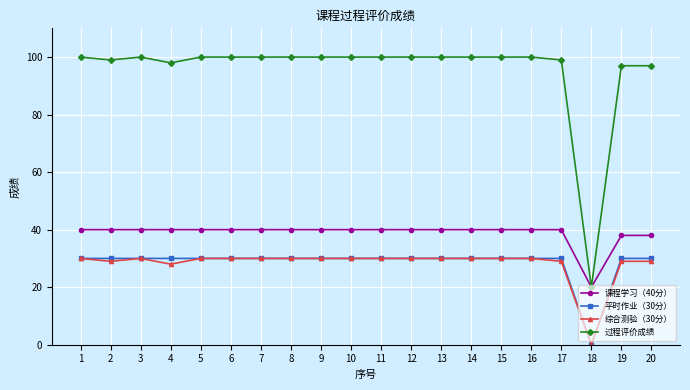

Is the value of 课程学习（40分） at 12 greater than the value of 平时作业（30分） at 19?

Yes